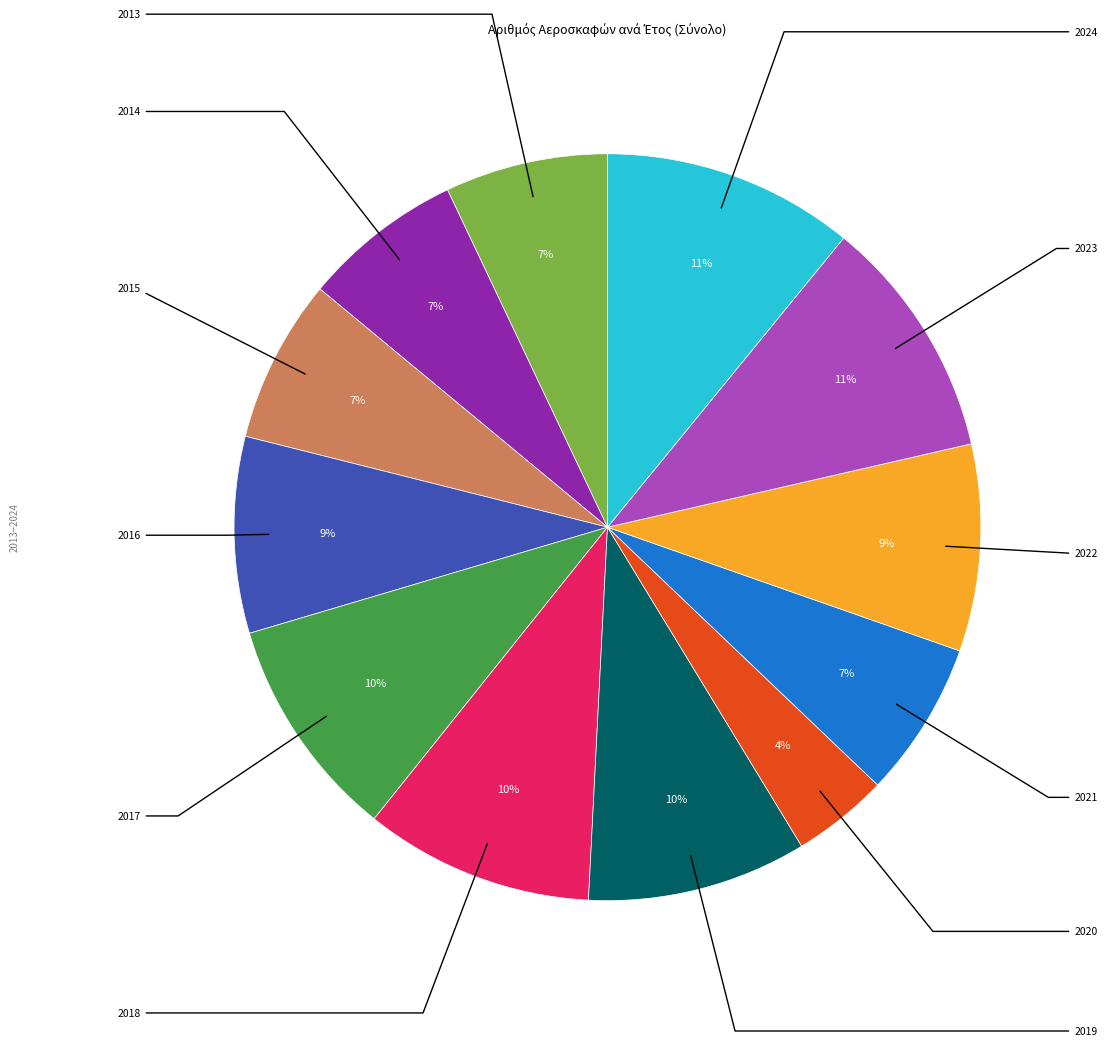

Does any single category account for the majority?

No